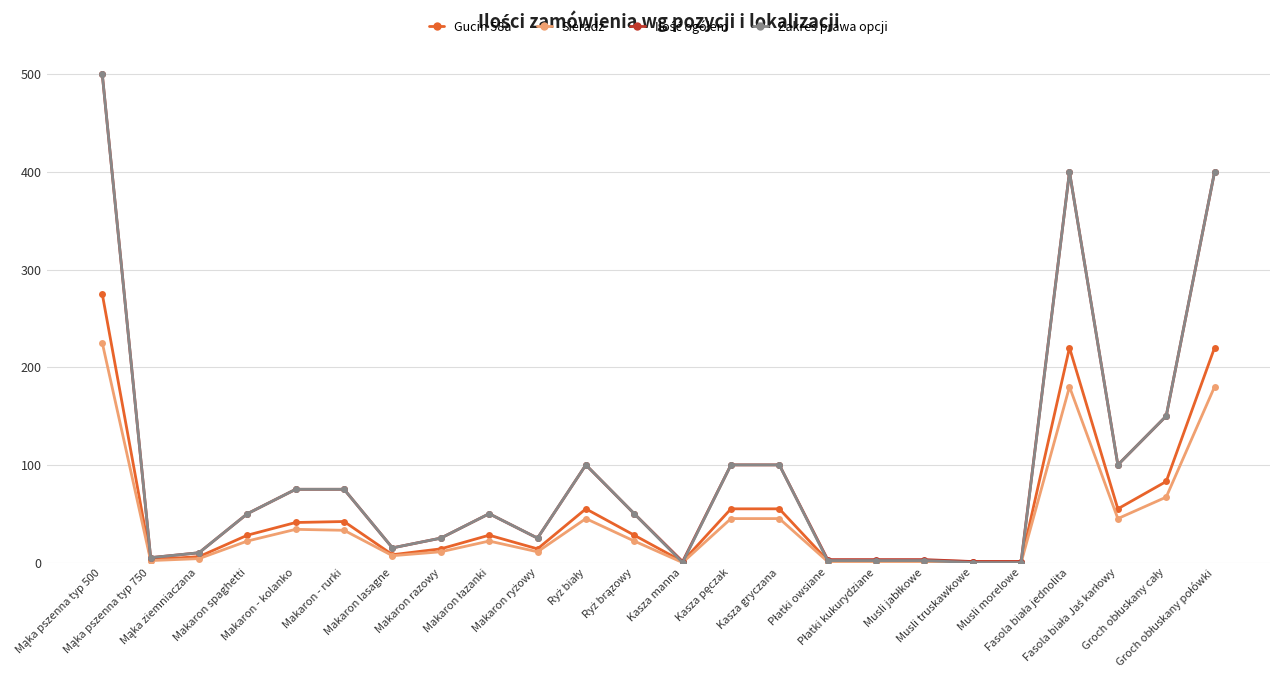

Is this an area chart (filled region under the line)?

No